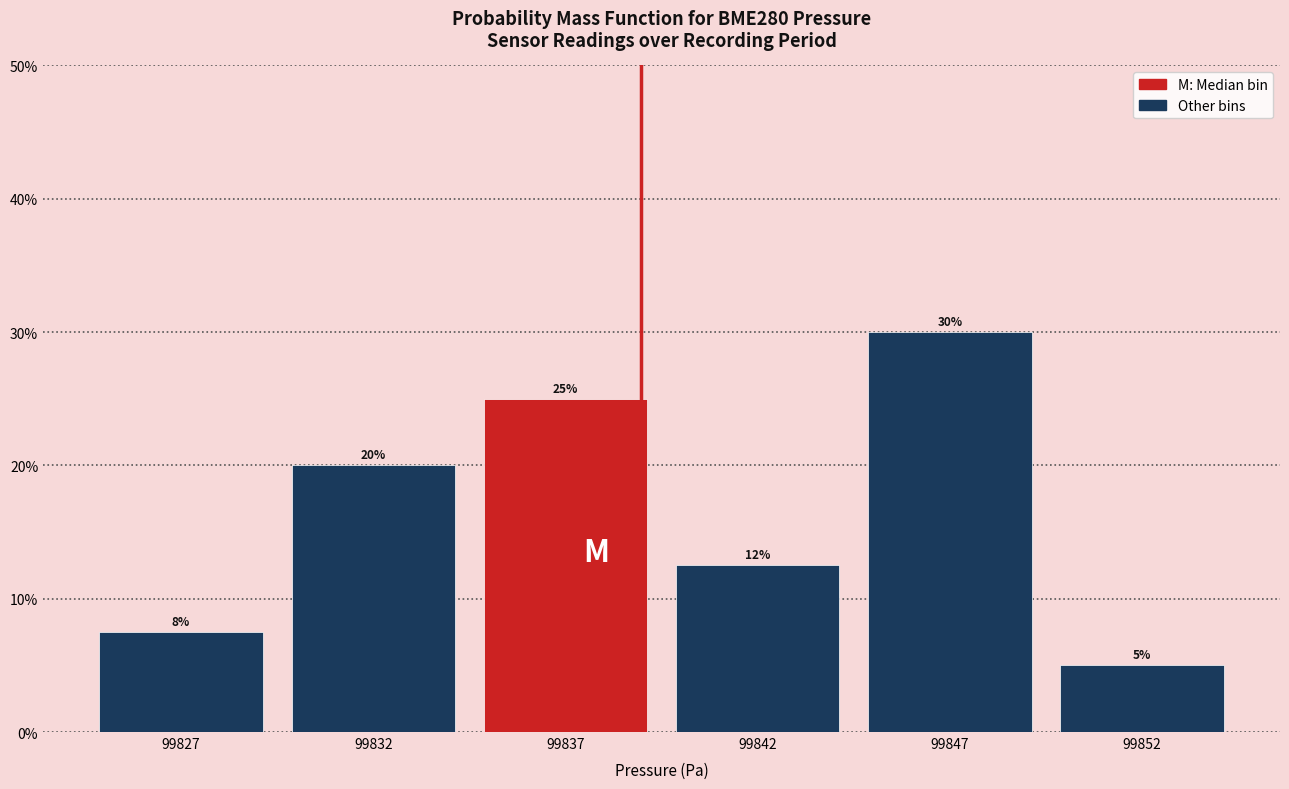

What value does the data have at 99827?

7.5